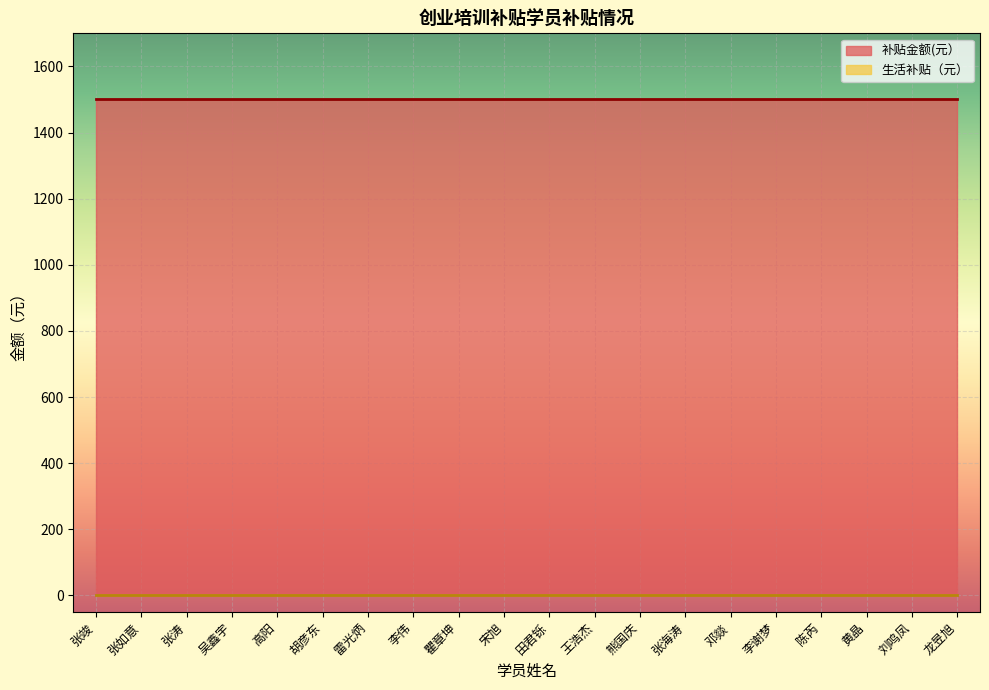

The value of 补贴金额(元） at 黄晶 is 527. True or false?

False